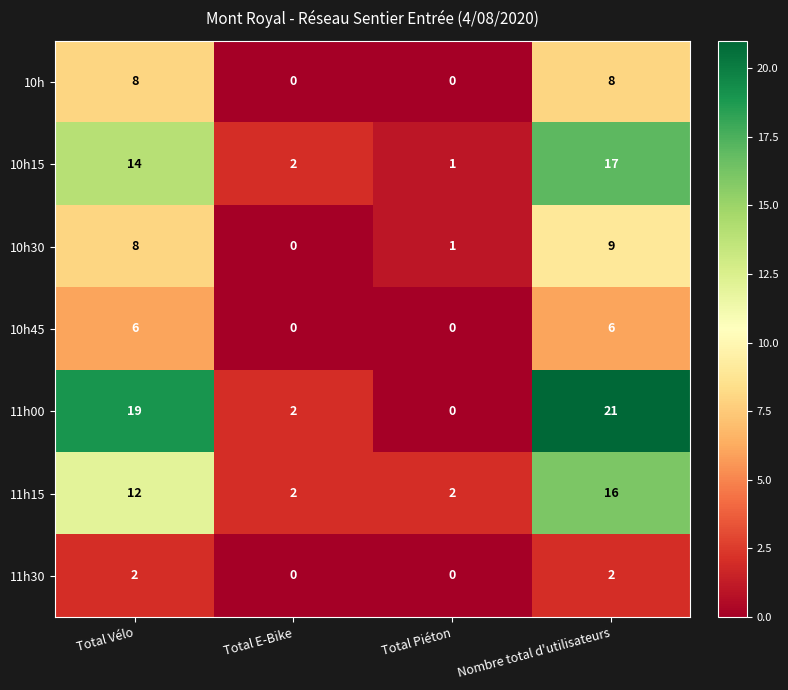

The value of 10h at Total Piéton is 0. True or false?

True